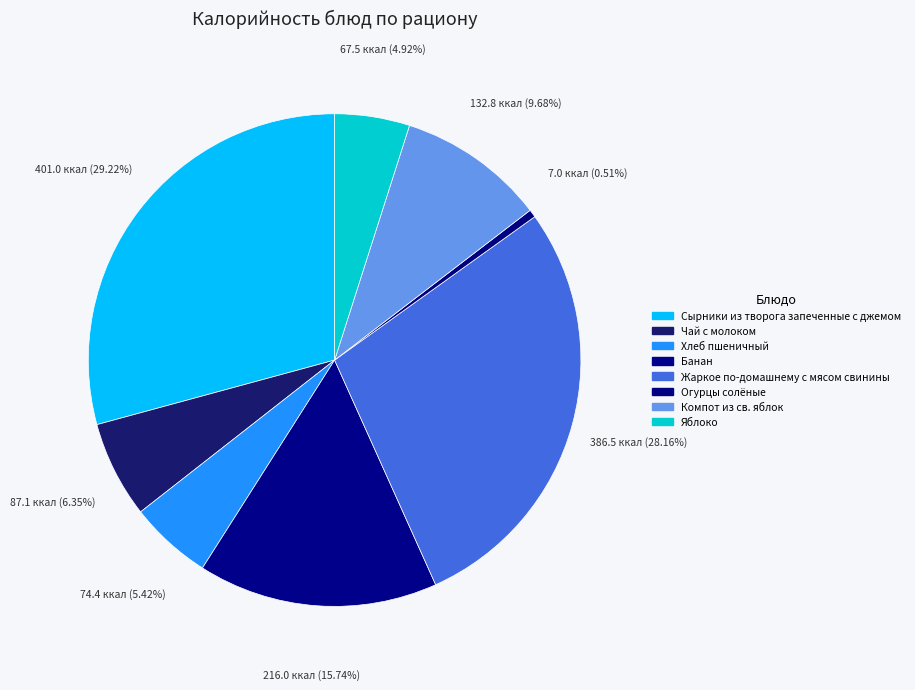

Count the number of slices in the pie.

8